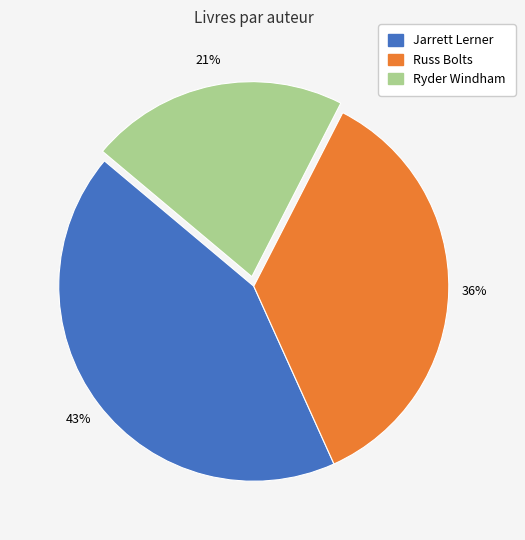

Does any single category account for the majority?

No